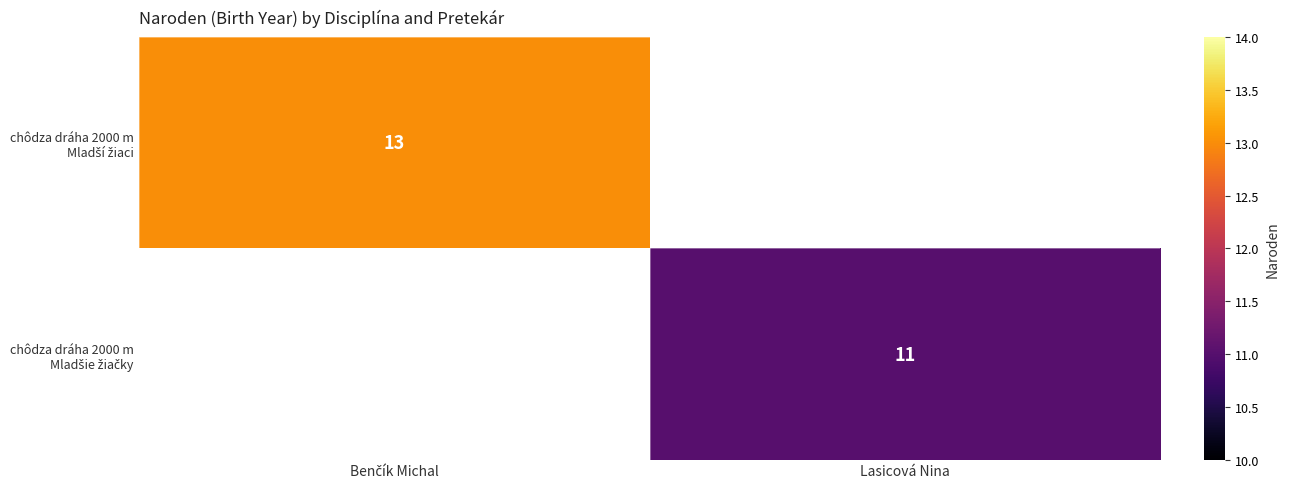

Which series has the largest range (max minus min)?

chôdza dráha 2000 m Mladší žiaci